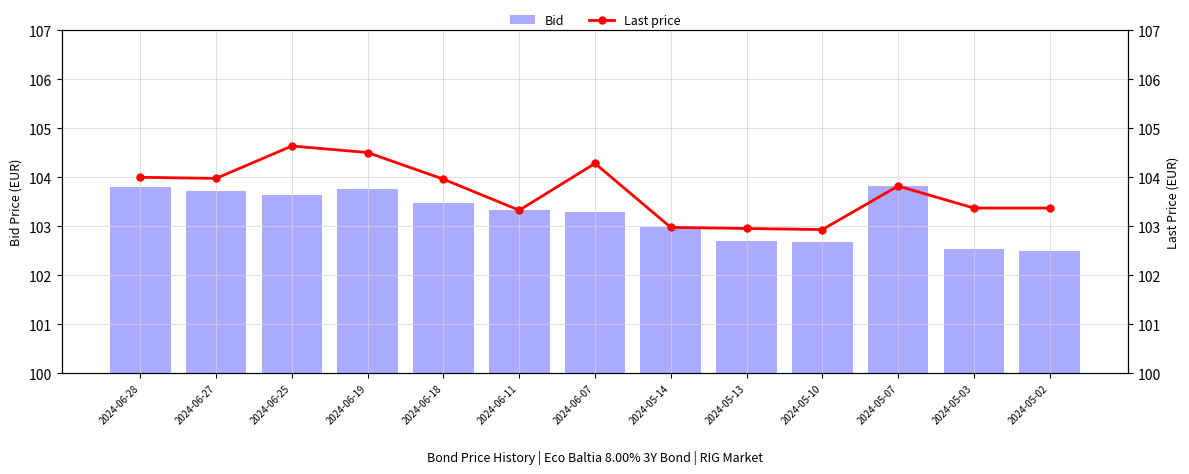

The Bid series shows 175.5 at 2024-06-28. True or false?

False